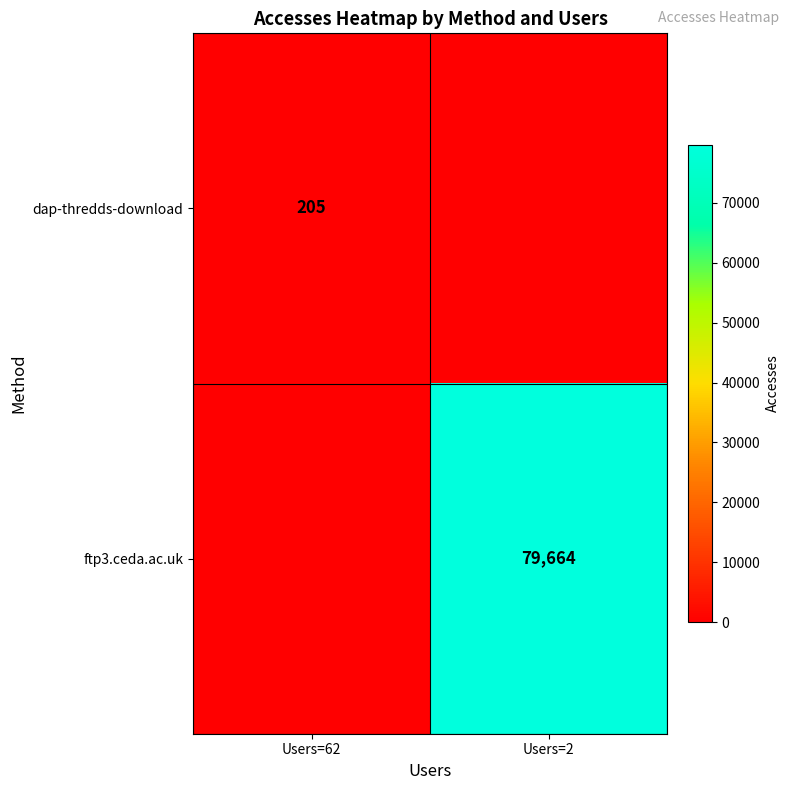

The value of ftp3.ceda.ac.uk at Users=2 is 19826. True or false?

False